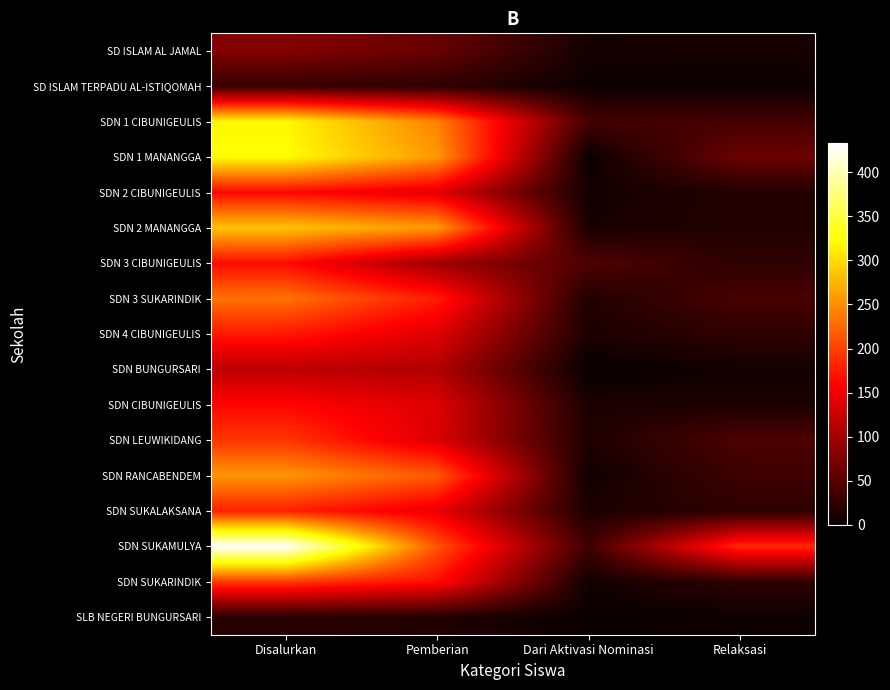

Between Relaksasi and Disalurkan, which is larger?

Disalurkan